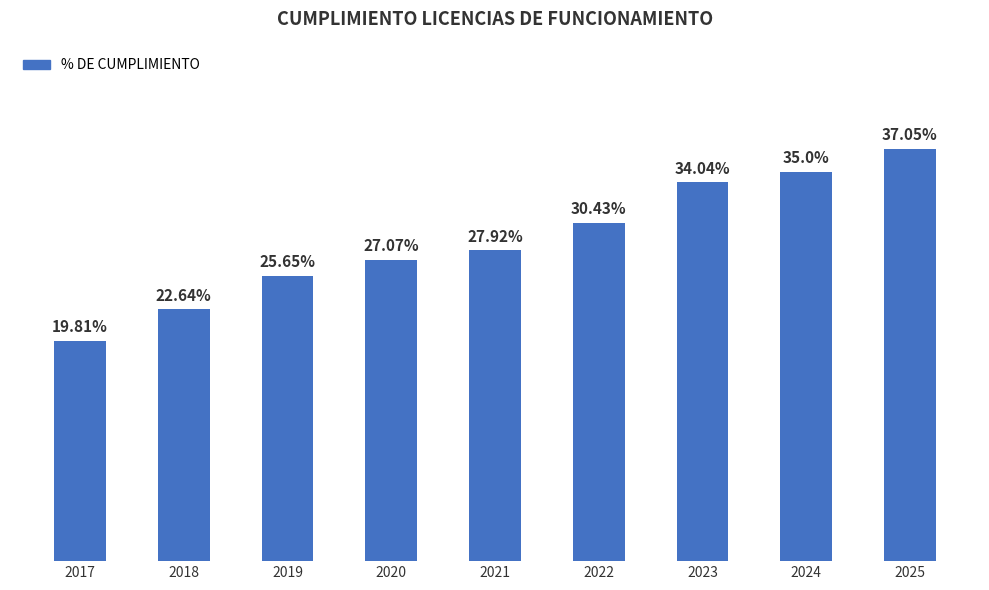

List the labels in order of value, smallest first.

2017, 2018, 2019, 2020, 2021, 2022, 2023, 2024, 2025